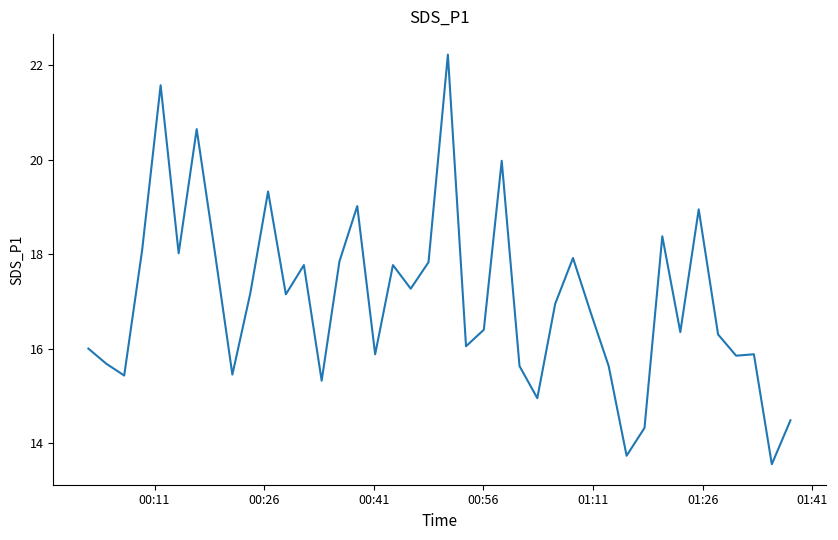

What is the smallest value displayed?

13.6